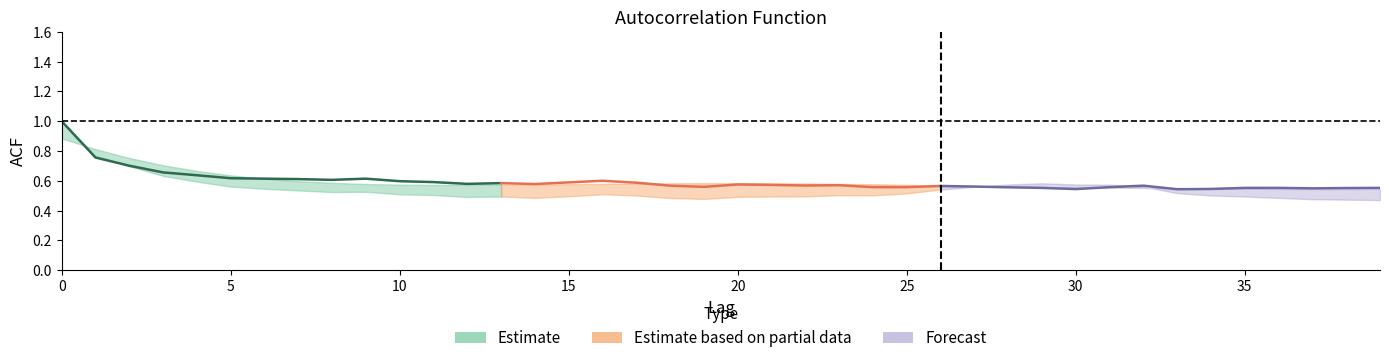

Is this an area chart (filled region under the line)?

No